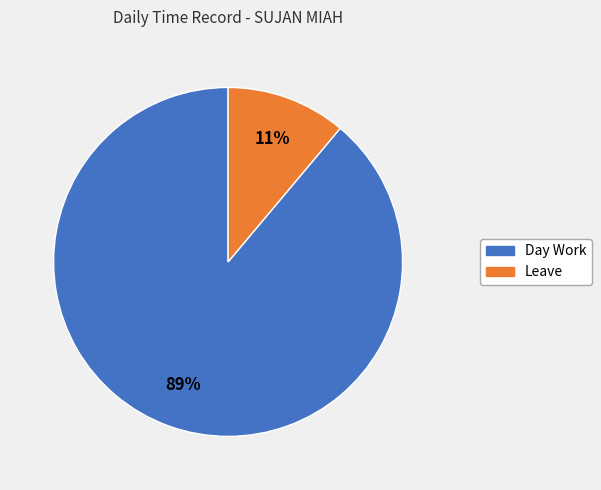

To the nearest percent, what is the average slice percentage?

50%